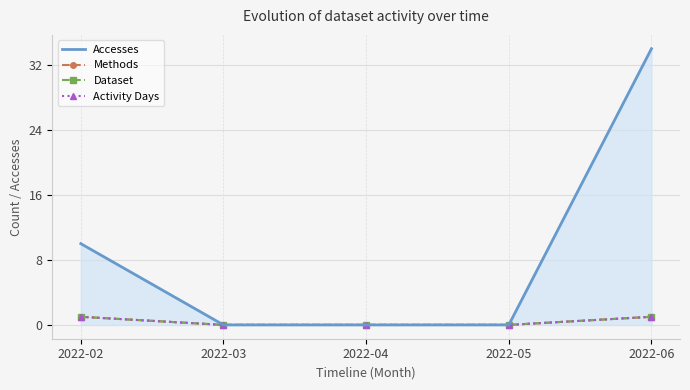

Reading left to right, list all the values displayed in this chart.

Accesses: 2022-02=10	2022-03=0	2022-04=0	2022-05=0	2022-06=34
Methods: 2022-02=1	2022-03=0	2022-04=0	2022-05=0	2022-06=1
Dataset: 2022-02=1	2022-03=0	2022-04=0	2022-05=0	2022-06=1
Activity Days: 2022-02=1	2022-03=0	2022-04=0	2022-05=0	2022-06=1